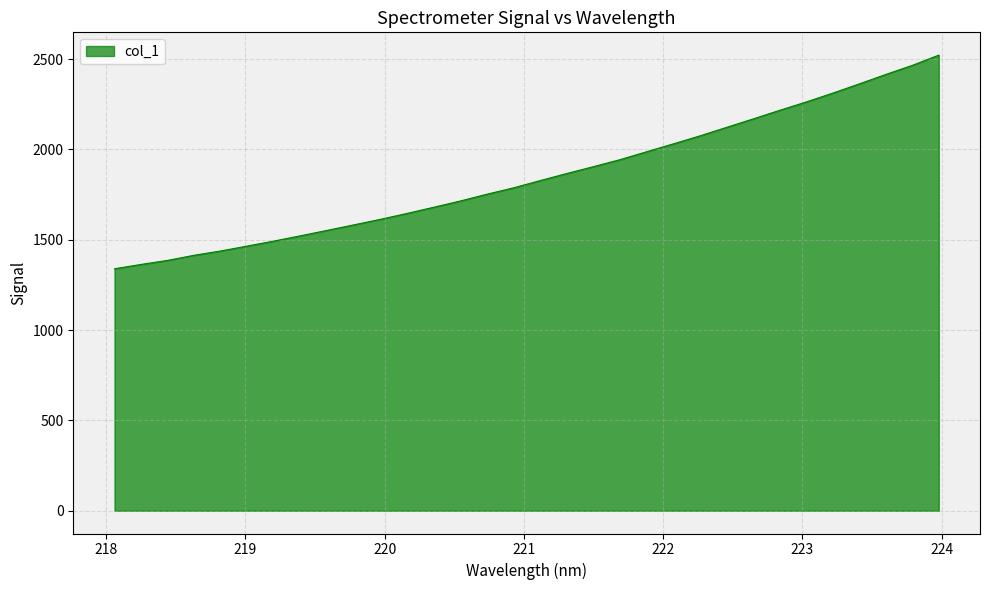

What is the minimum value shown in the chart?

1339.3